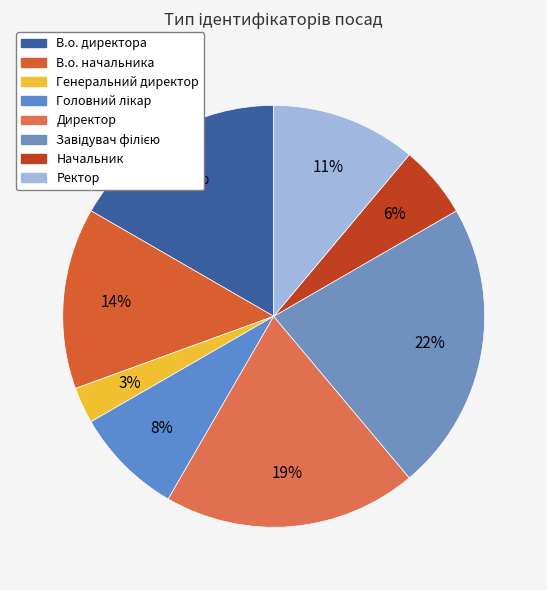

The Ректор slice represents 25% of the pie. True or false?

False